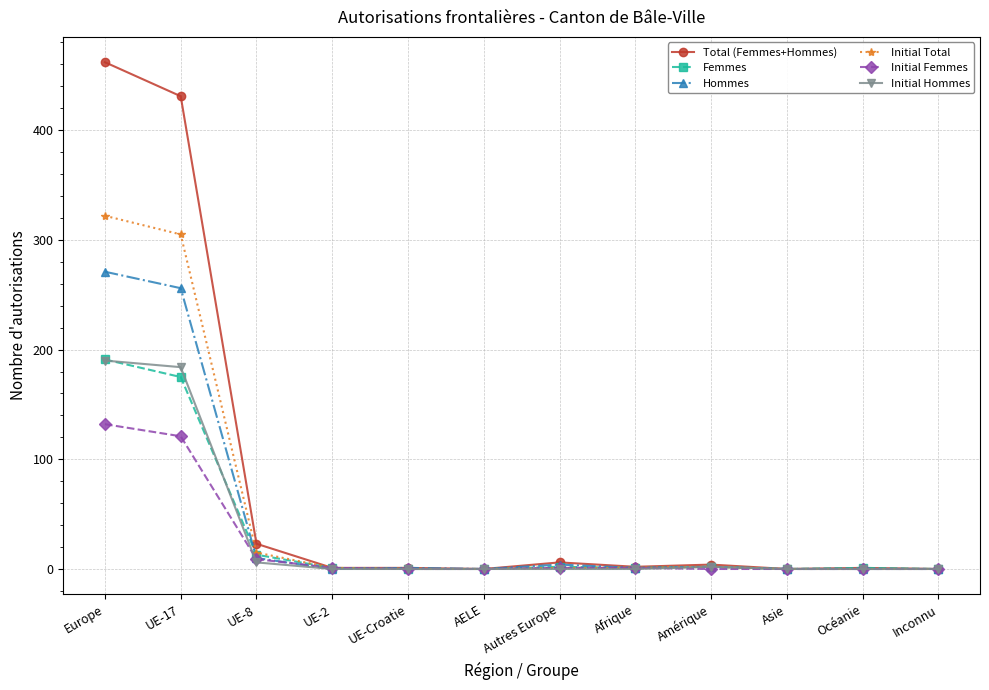

True or false: Femmes has a value of -81 at Asie.

False